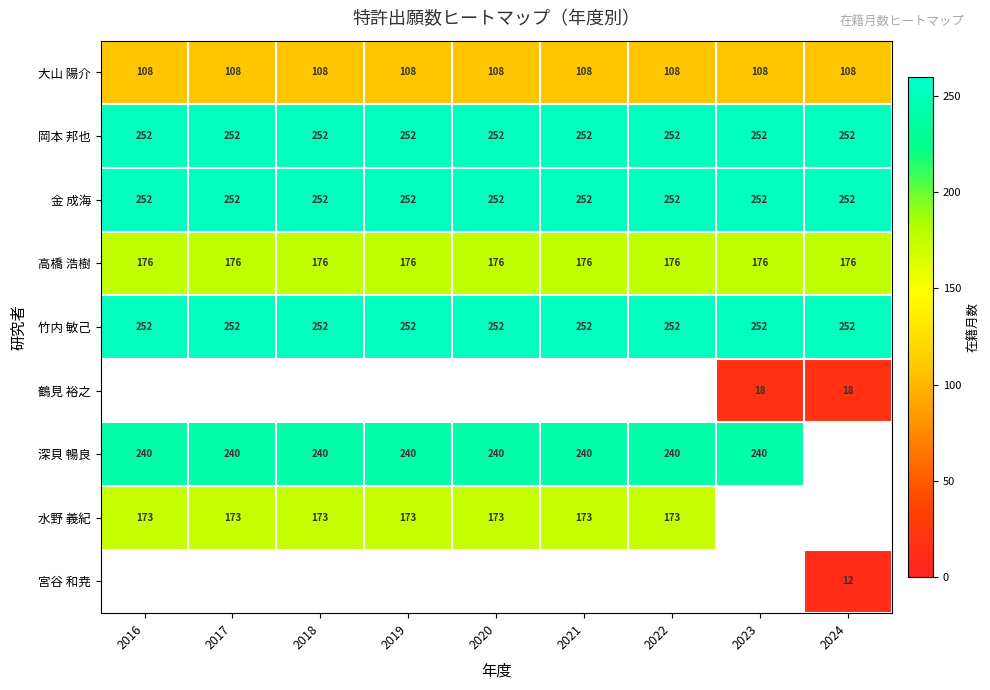

What is the sum of all 金 成海 values?

2268